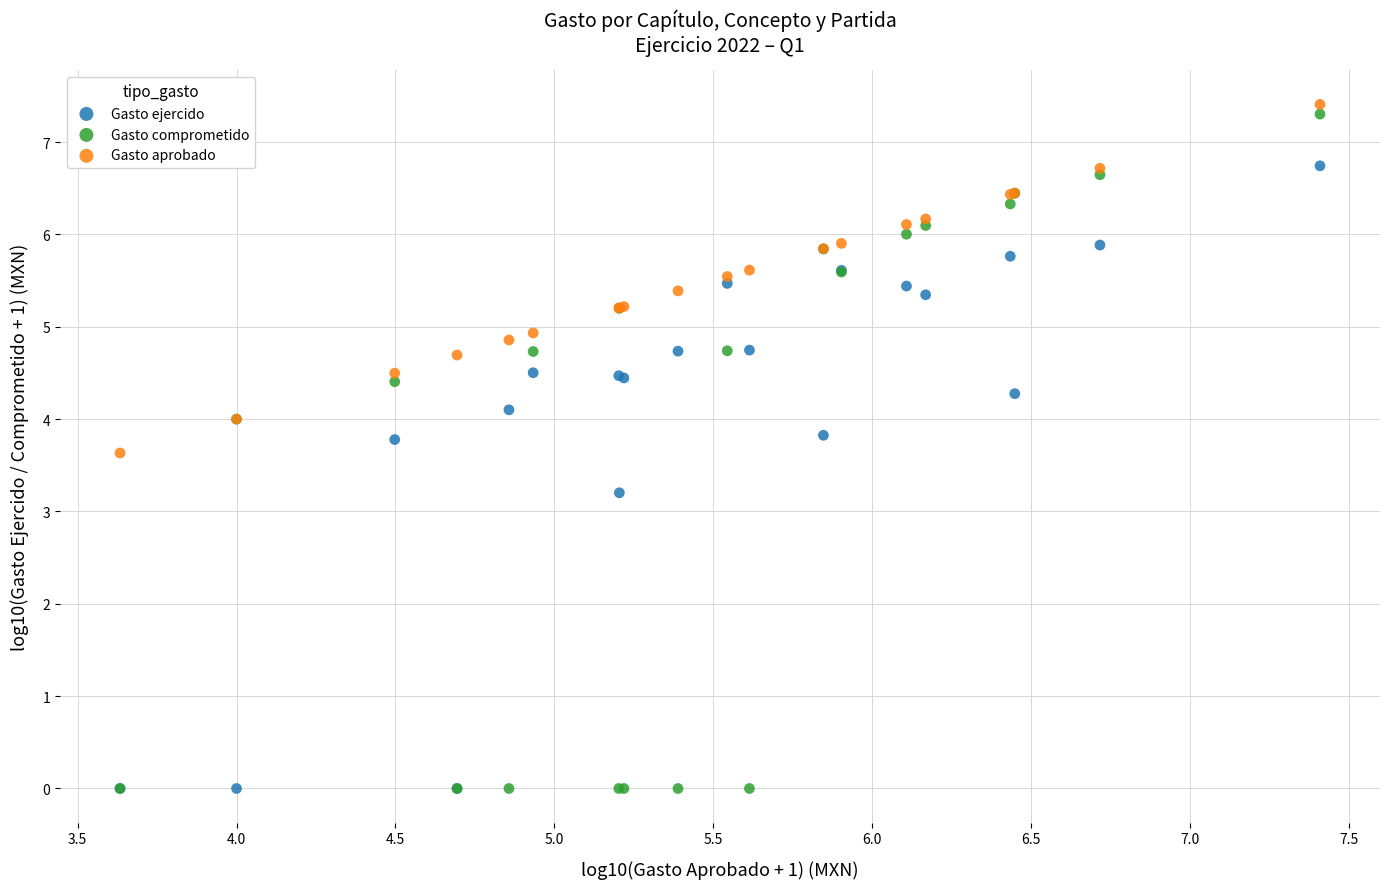

Which series has the widest spread of Y values?

Gasto comprometido